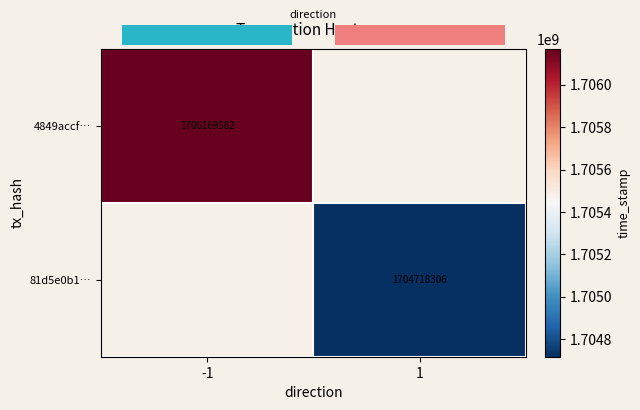

Is it true that 81d5e0b1… equals 1704718306 at 1?

True